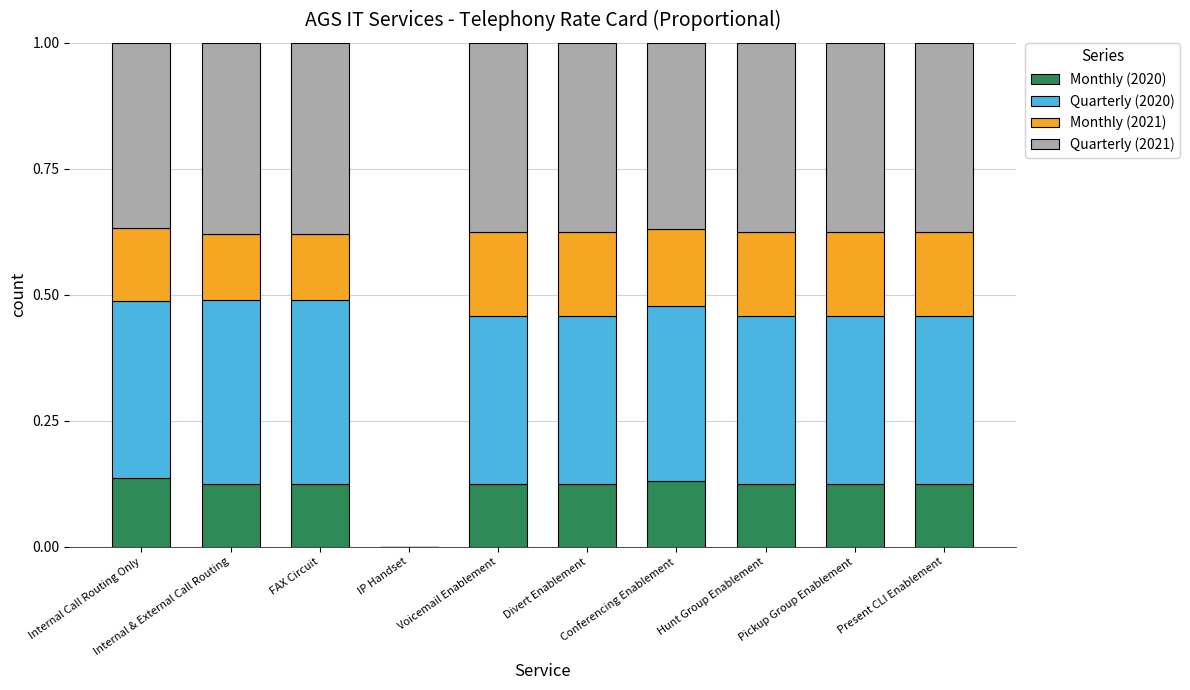

What is the label of the 2nd bar from the left?

Internal & External Call Routing